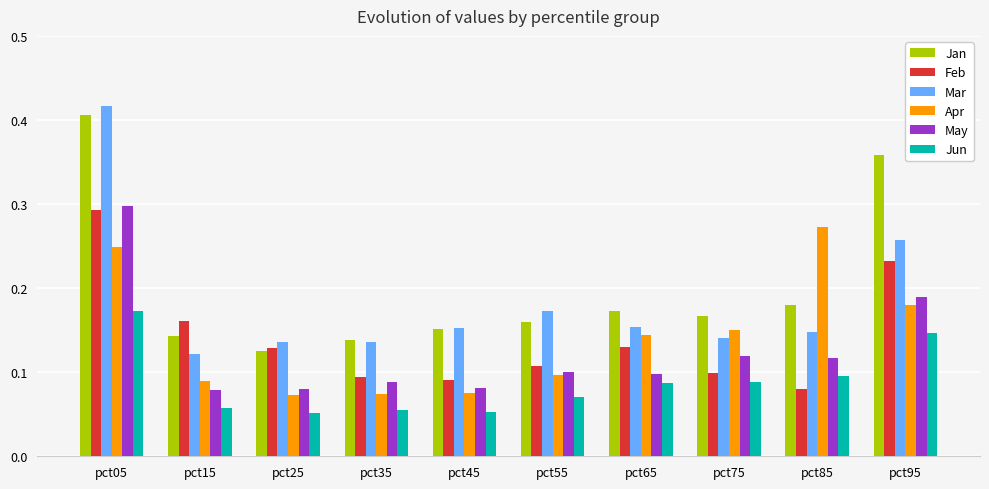

True or false: Feb has a value of 0.1 at pct25.

True